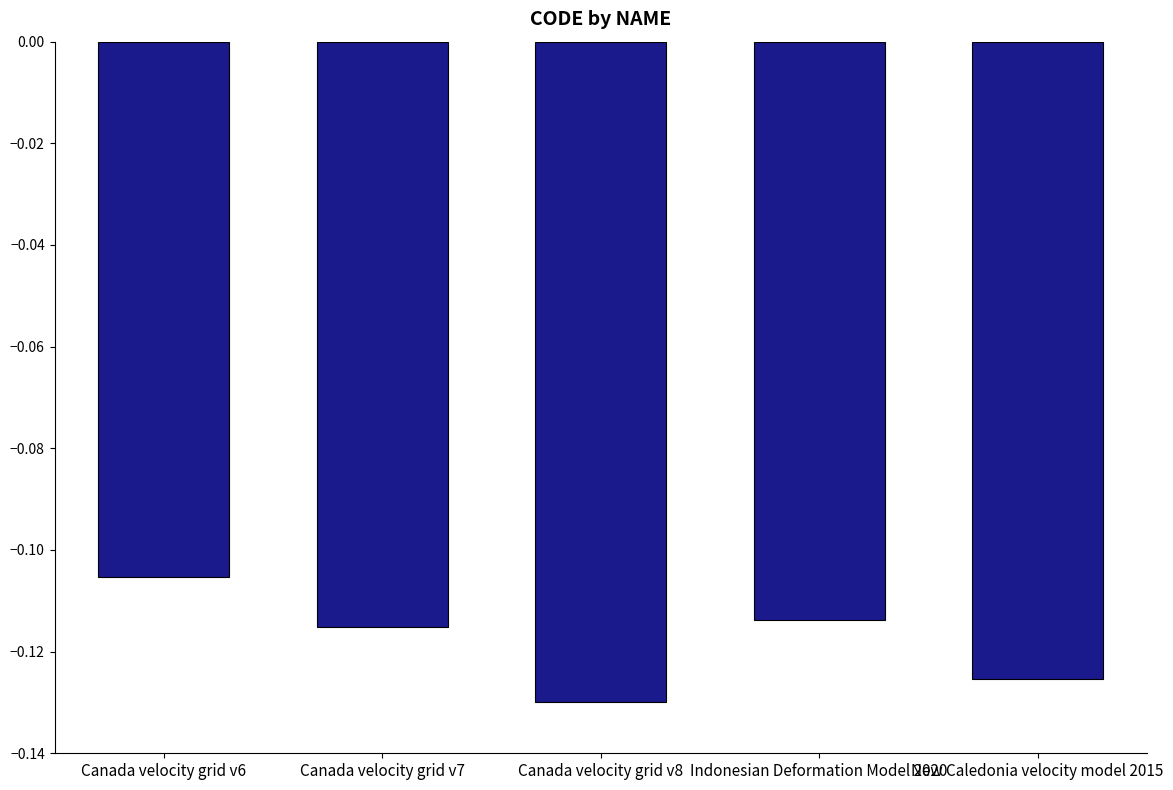

Where is the data nearest to the value 0?

Canada velocity grid v6